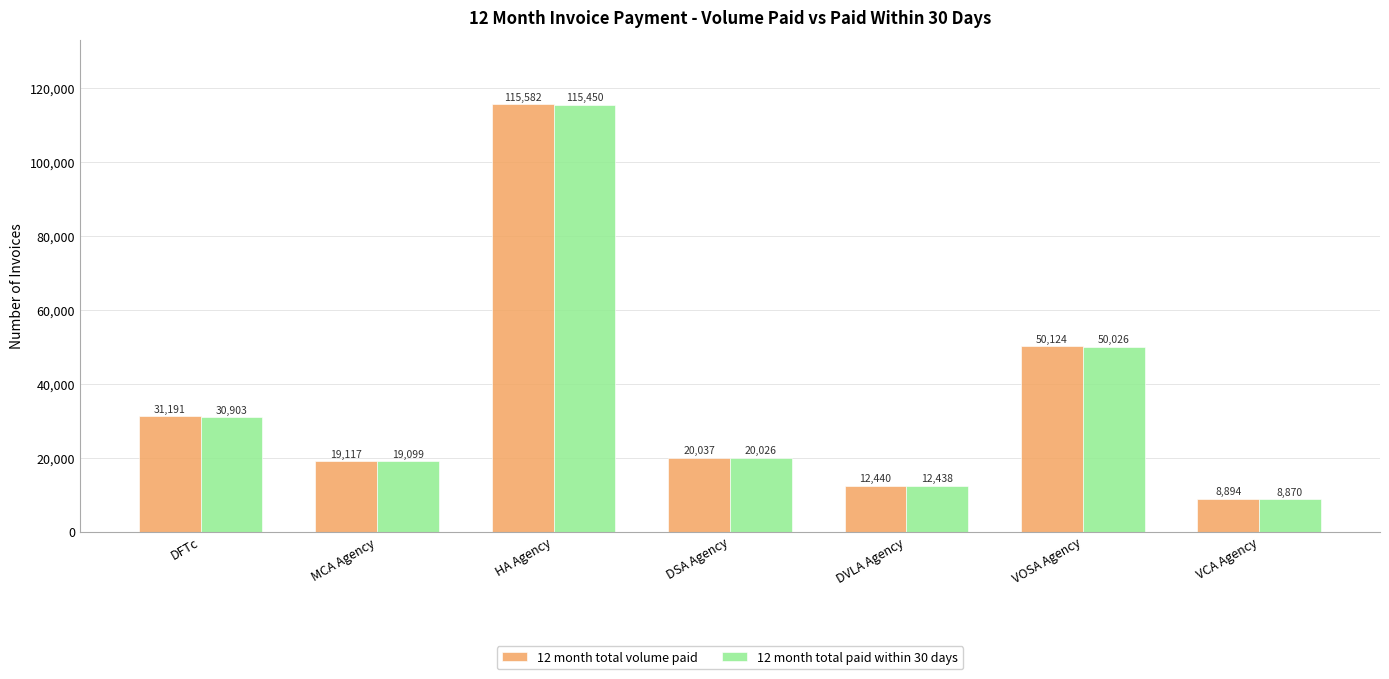

What is the sum of the 12 month total paid within 30 days values at VCA Agency and HA Agency?

124320